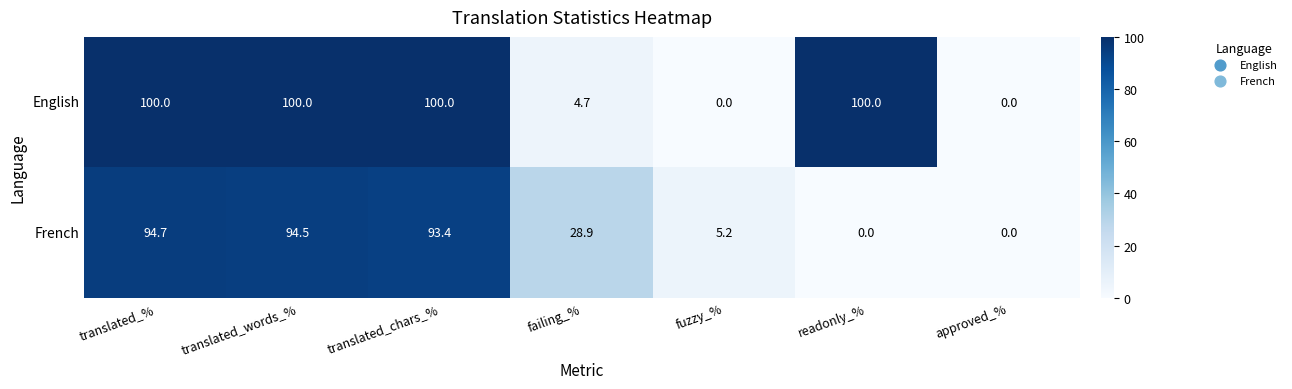

True or false: English has a value of 32.6 at translated_words_%.

False